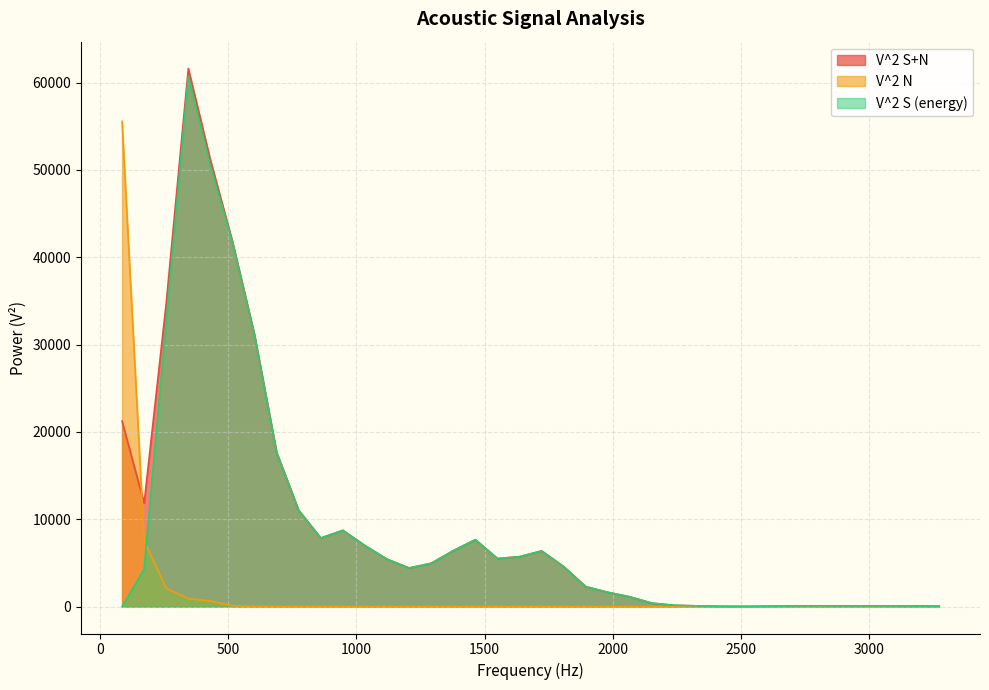

List the labels in order of V^2 S+N value, largest first.

344.53125, 430.664063, 516.796875, 258.398438, 602.929688, 86.132813, 689.0625, 172.265625, 775.195313, 947.460938, 861.328125, 1464.257813, 1033.59375, 1378.125, 1722.65625, 1636.523438, 1550.390625, 1119.726563, 1291.992188, 1808.789063, 1205.859375, 1894.921875, 1981.054688, 2067.1875, 2153.320313, 2239.453125, 2325.585938, 3014.648438, 2756.25, 2842.382813, 2928.515625, 3100.78125, 3186.914063, 2670.117188, 3273.046875, 2583.984375, 2411.71875, 2497.851563